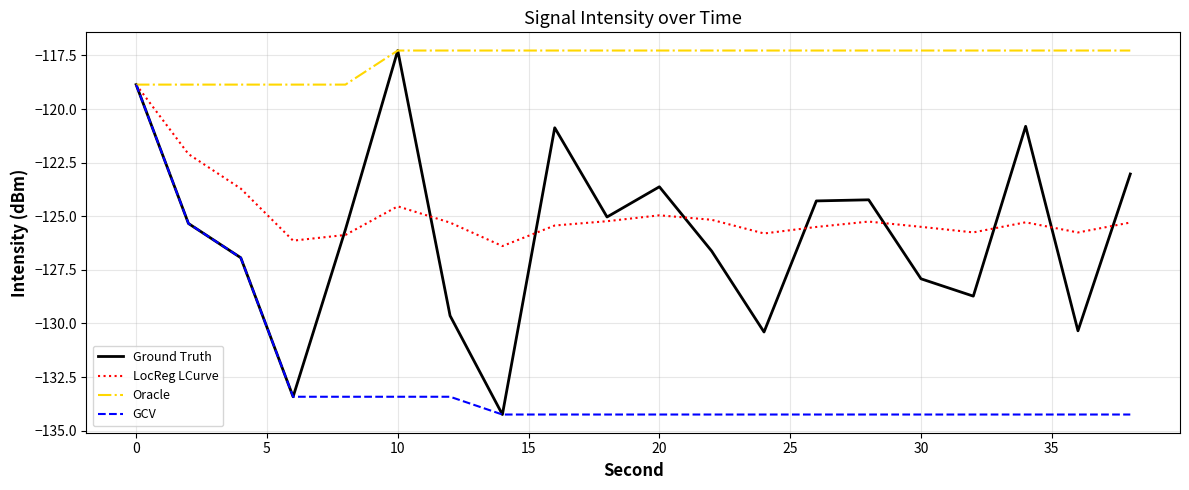

Which series has the largest range (max minus min)?

Ground Truth